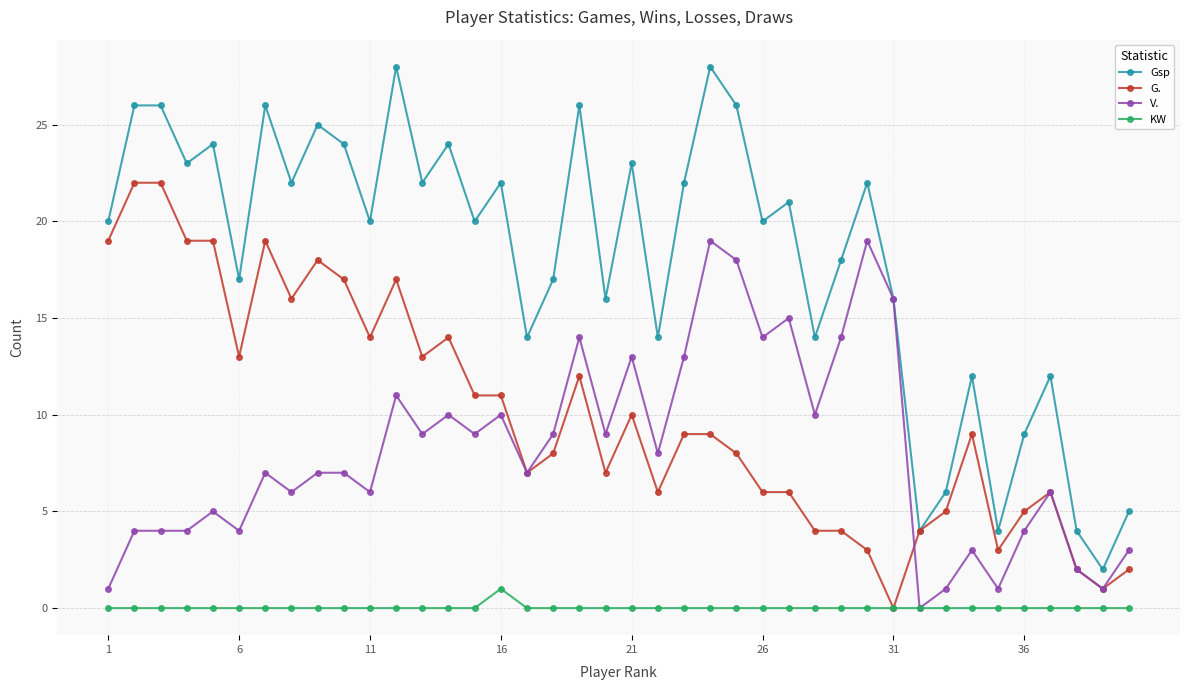

Which series has the largest total across all categories?

Gsp